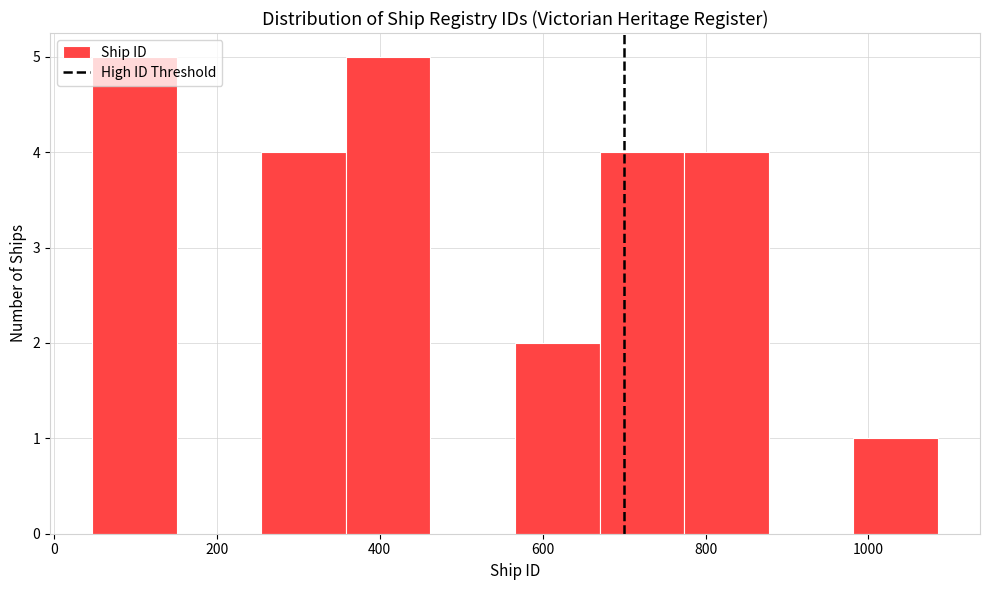

How tall is the bar that spans 780 to 880 on the x-axis? Neither the bar edges nor the heights are printed on the chart, so give them approximately, as read against the axes.

4